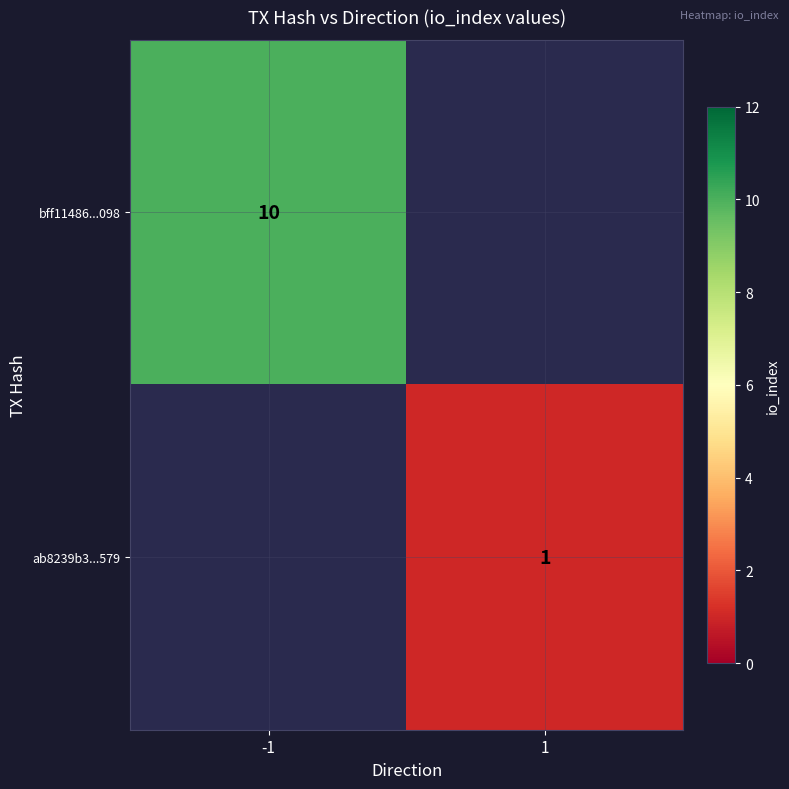

Is the value of ab8239b3...579 at 1 greater than the value of bff11486...098 at -1?

No